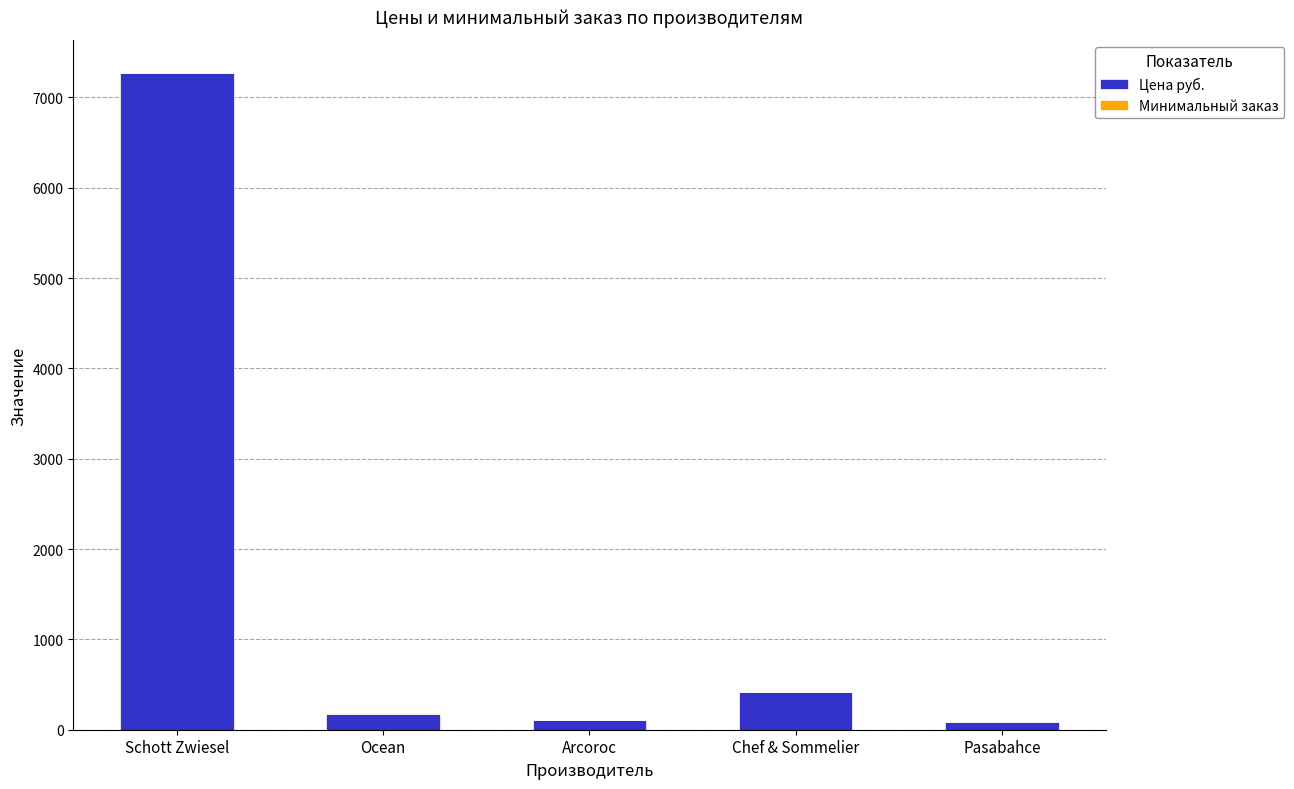

Are the bars horizontal?

No